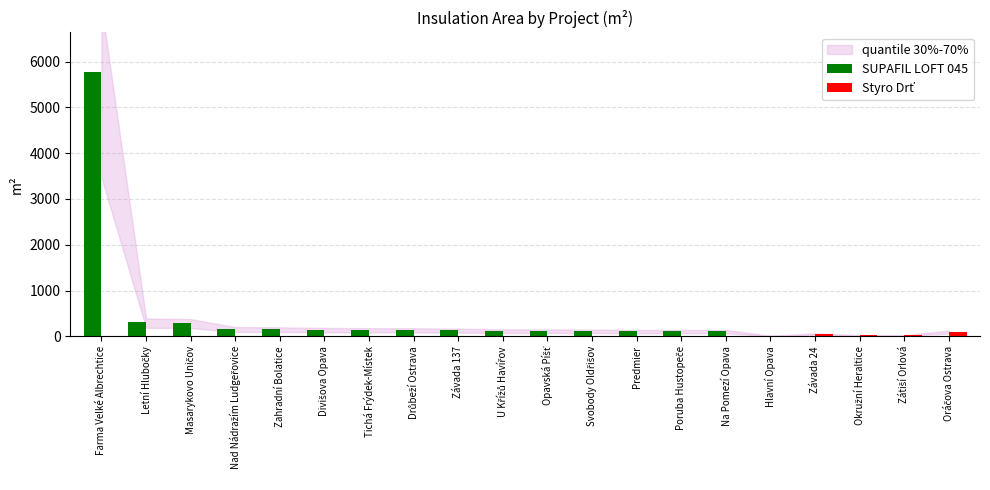

At which category is the sum across all series the highest?

Farma Velké Albrechtice